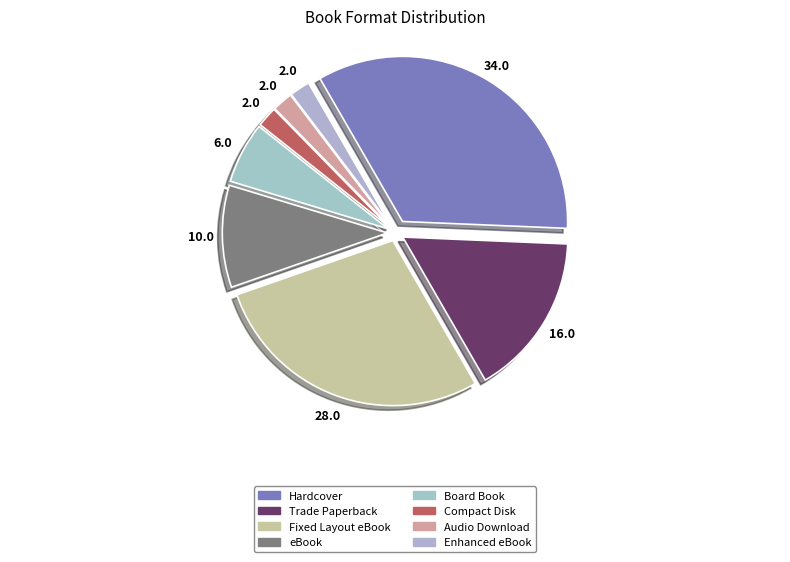

To the nearest percent, what is the difference between the largest and smallest slice percentages?

32%